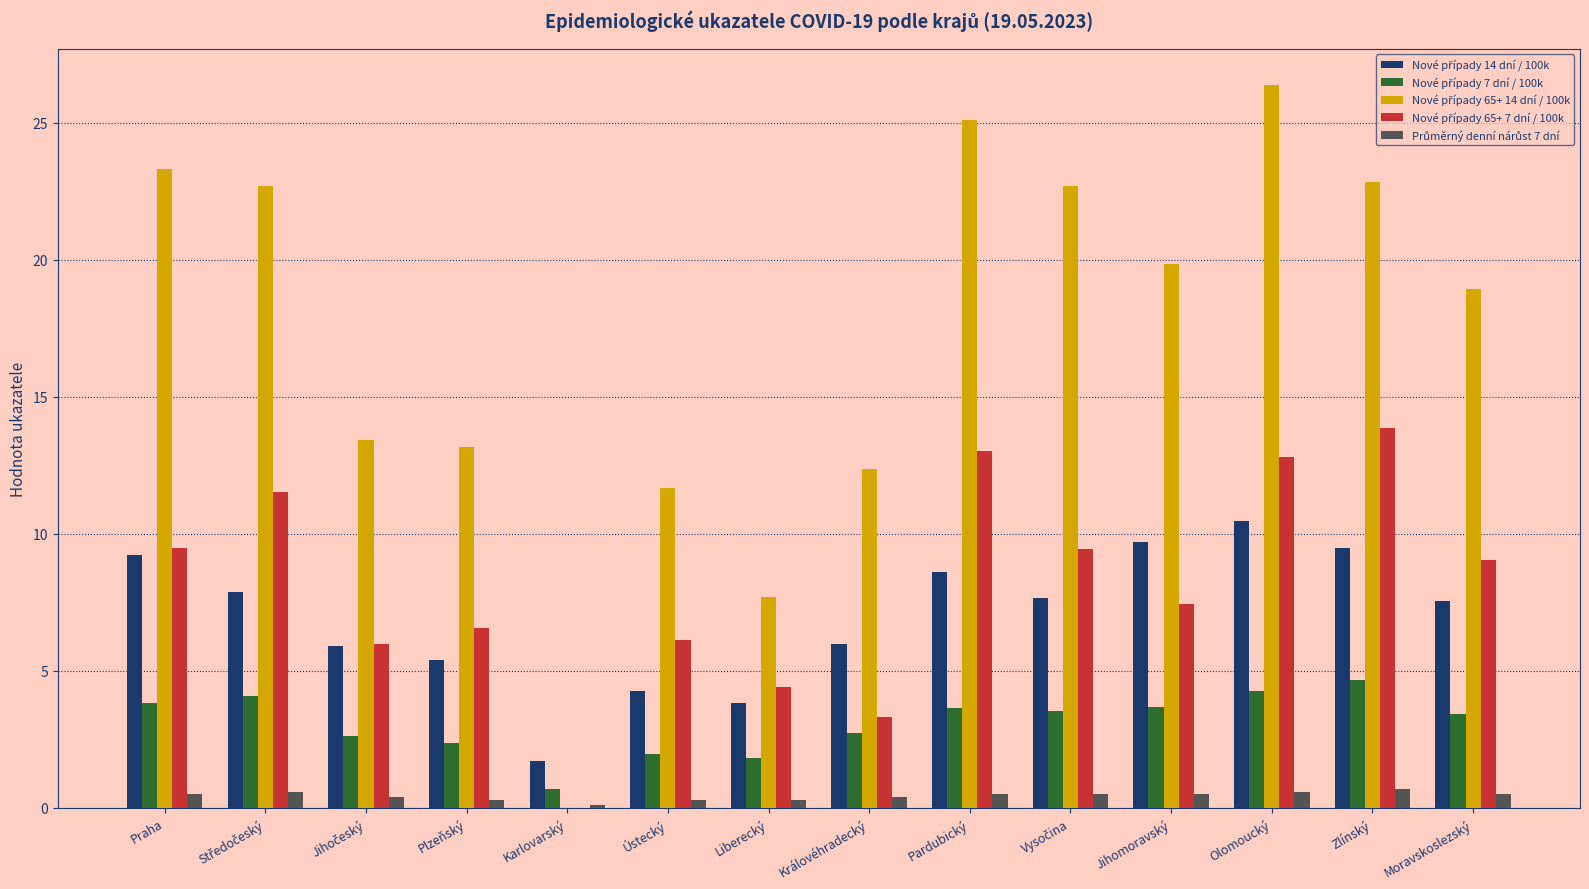

Which category has the highest value across all series?

Olomoucký